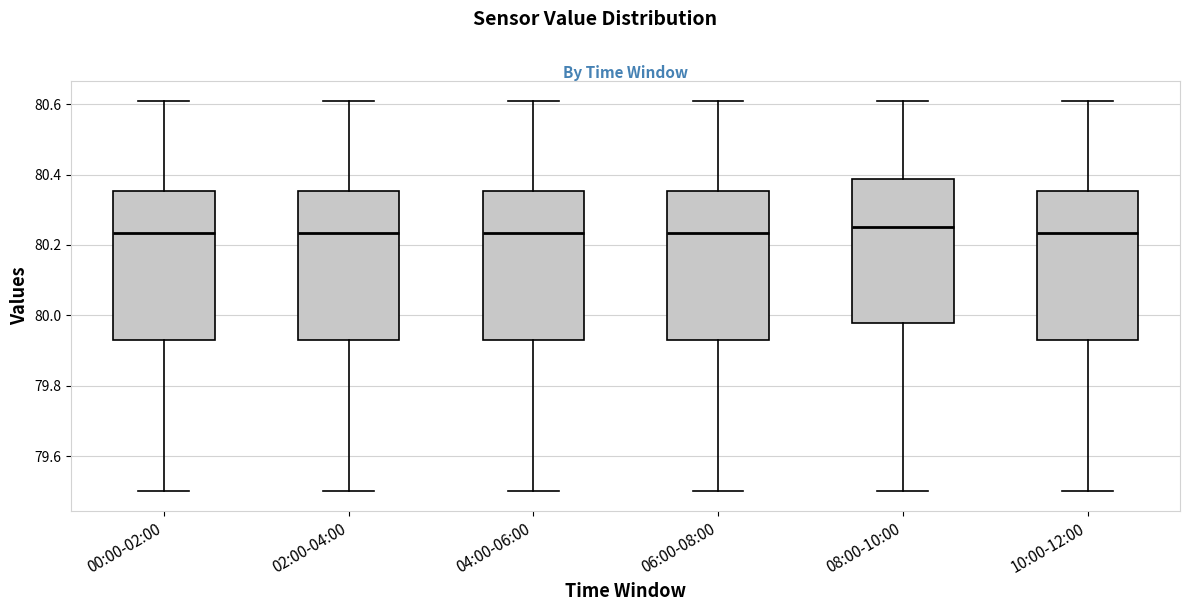

Reading left to right, read every box against the y-axis: the position of its median line, the range the box covers, and the ends of its whiskers. The values are not printed on the chart, so give them approximately, as read against the axis.

00:00-02:00: median 80.24, box 79.94 to 80.36, whiskers 79.50 to 80.62
02:00-04:00: median 80.24, box 79.94 to 80.36, whiskers 79.50 to 80.62
04:00-06:00: median 80.24, box 79.94 to 80.36, whiskers 79.50 to 80.62
06:00-08:00: median 80.24, box 79.94 to 80.36, whiskers 79.50 to 80.62
08:00-10:00: median 80.26, box 79.98 to 80.38, whiskers 79.50 to 80.62
10:00-12:00: median 80.24, box 79.94 to 80.36, whiskers 79.50 to 80.62